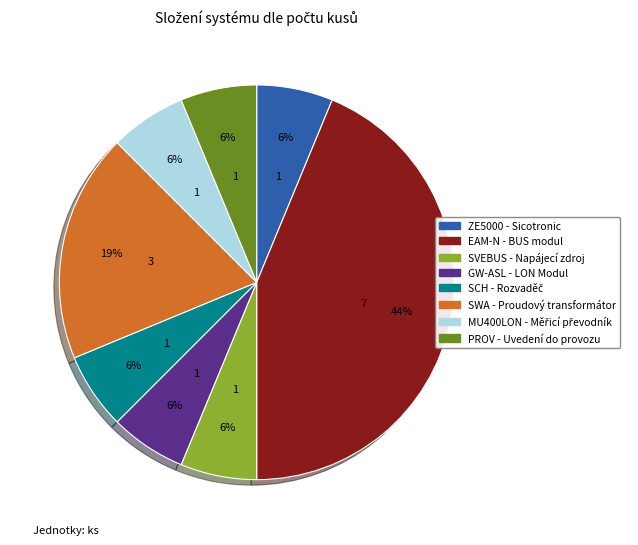

Is the sum of MU400LON and PROV greater than half?

No